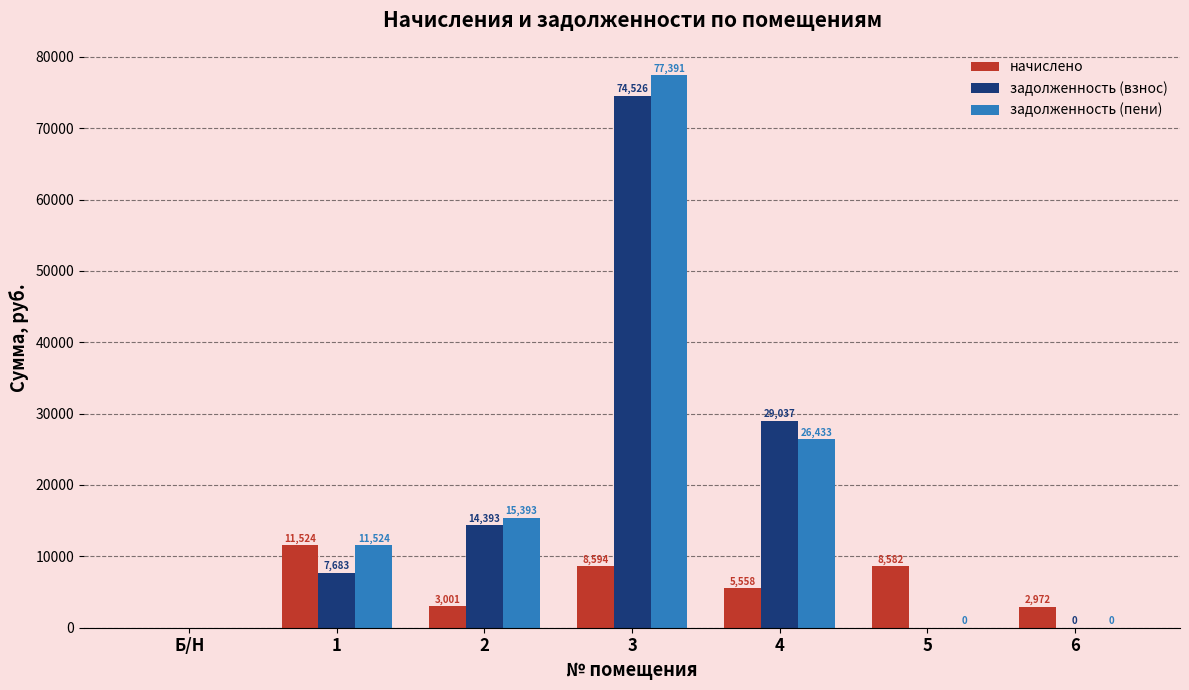

Are the bars grouped side by side (vs. stacked)?

Yes